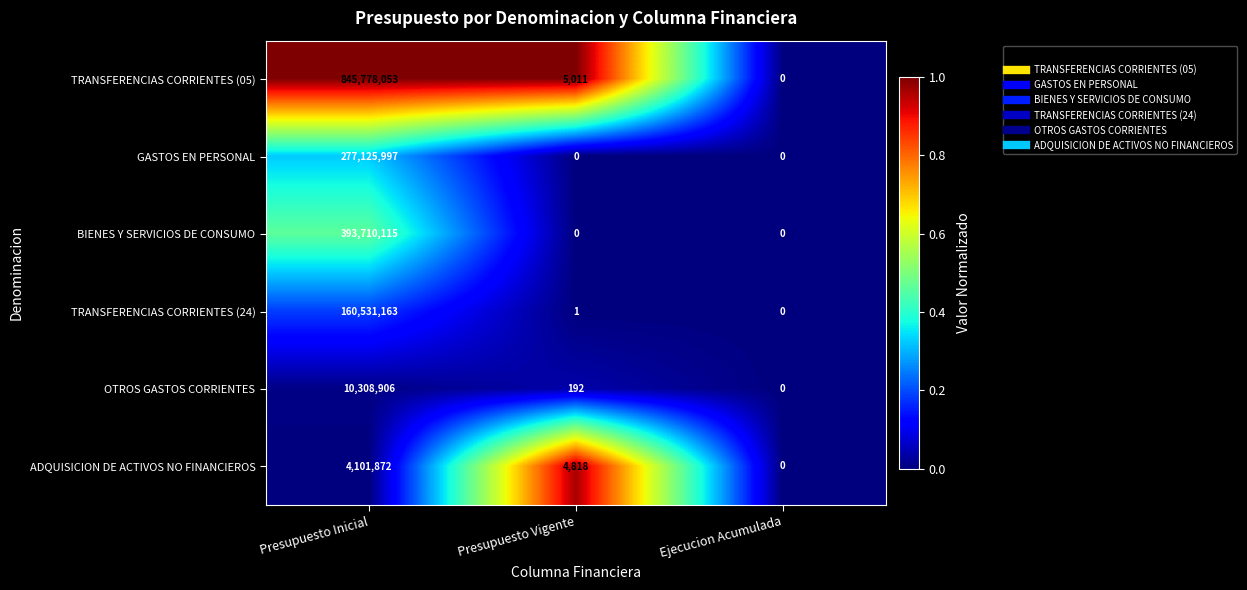

How many series are shown in this chart?

6